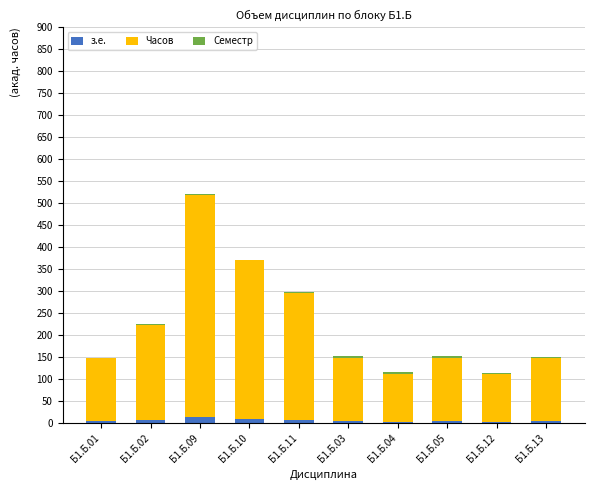

What is the difference between the second highest and second lowest values in the з.е. series?

7